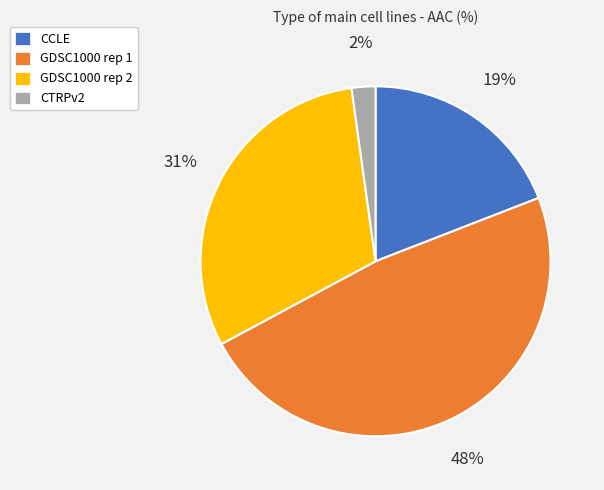

What percentage is the GDSC1000 rep 1 slice, to the nearest percent?

48%